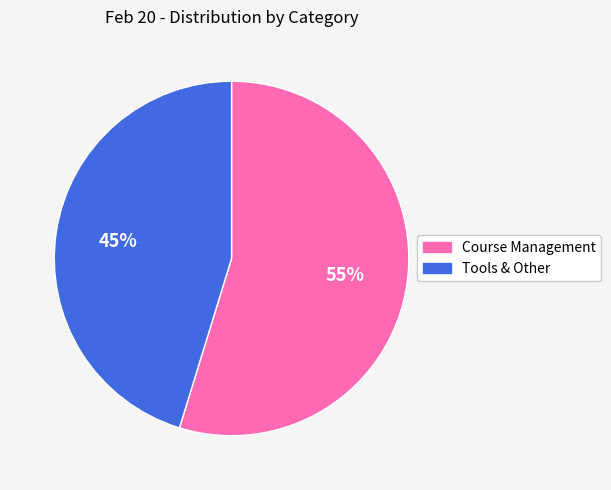

True or false: Tools & Other accounts for 50% of the total.

False